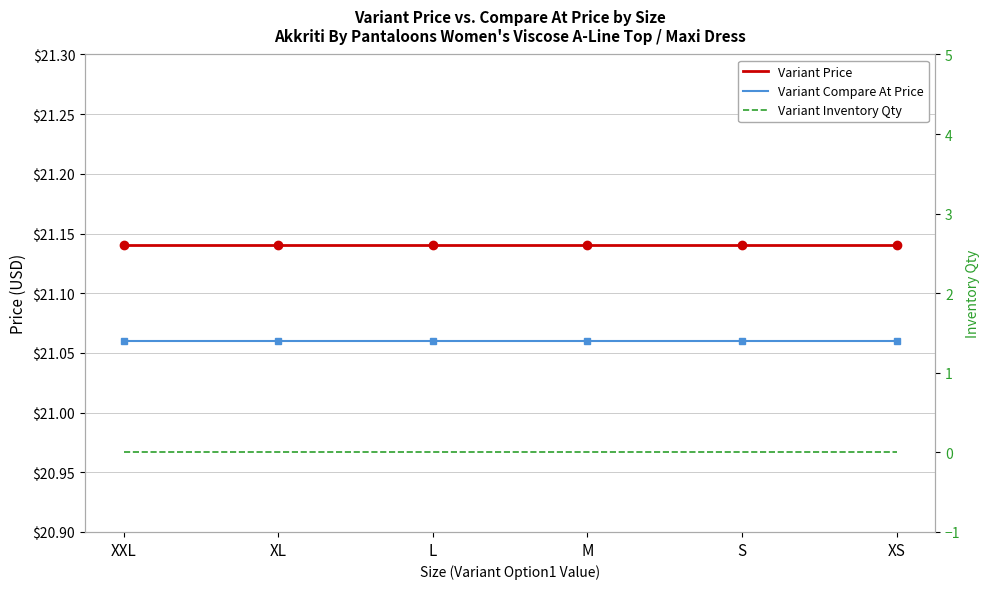

The value of Variant Price at M is 31.5. True or false?

False